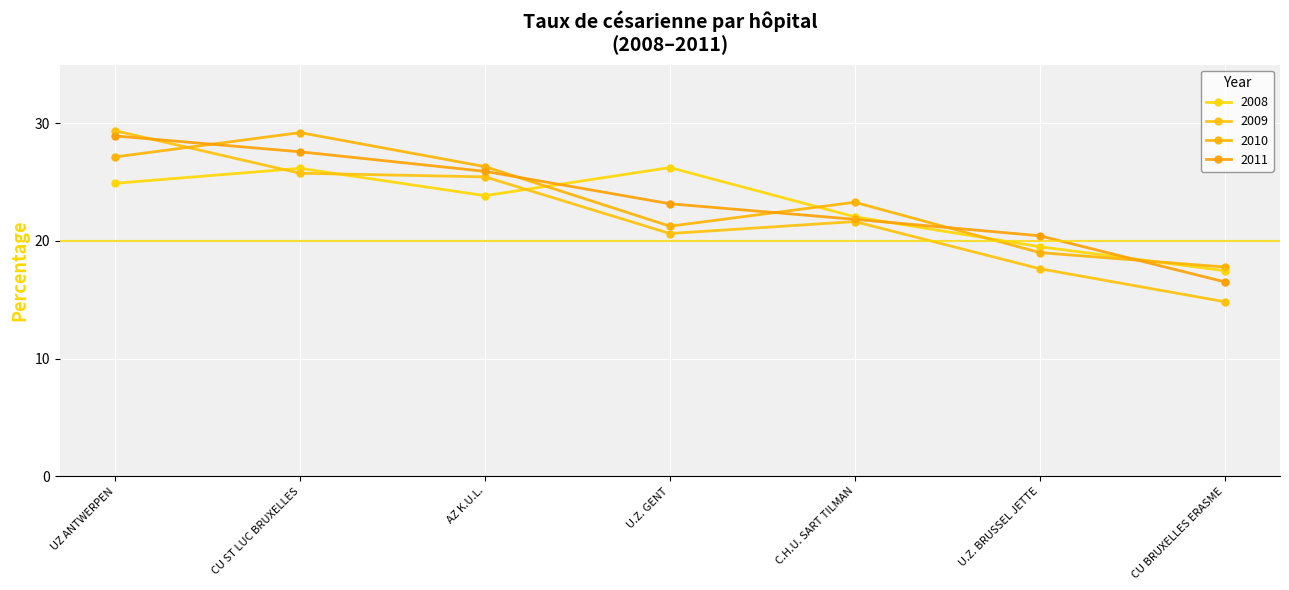

Which series has the largest total across all categories?

2011